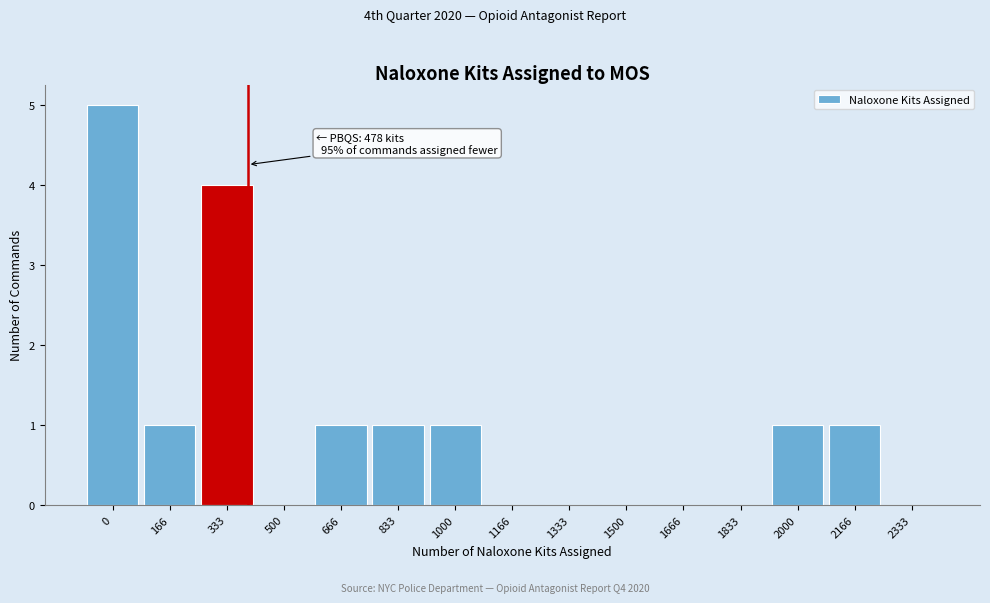

Reading right to left, list all the values displayed in this chart.

2333=0	2166=1	2000=1	1833=0	1666=0	1500=0	1333=0	1166=0	1000=1	833=1	666=1	500=0	333=4	166=1	0=5